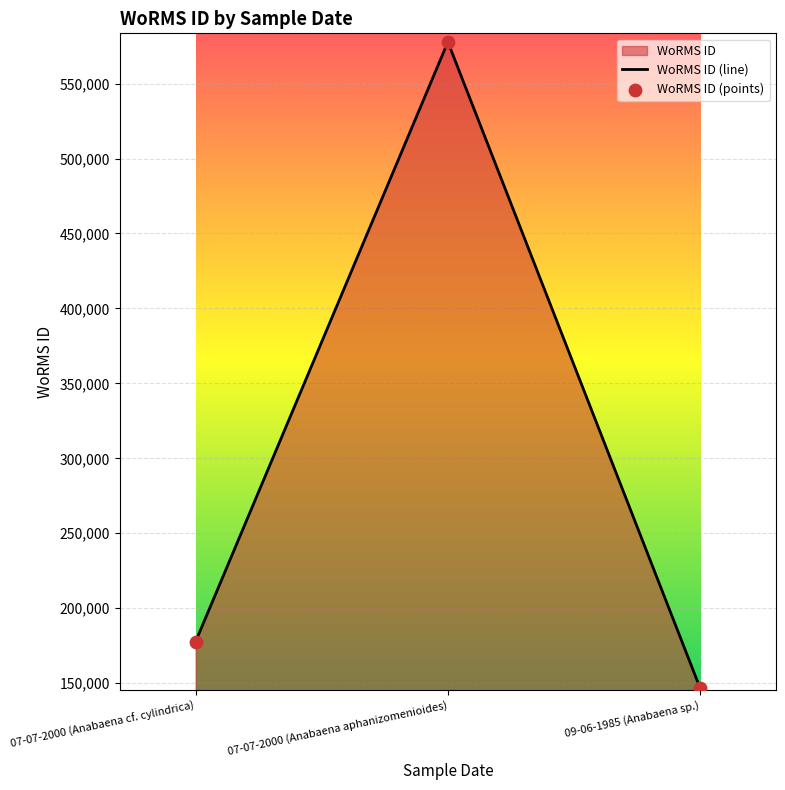

At which category is the sum across all series the highest?

07-07-2000 (Anabaena aphanizomenioides)